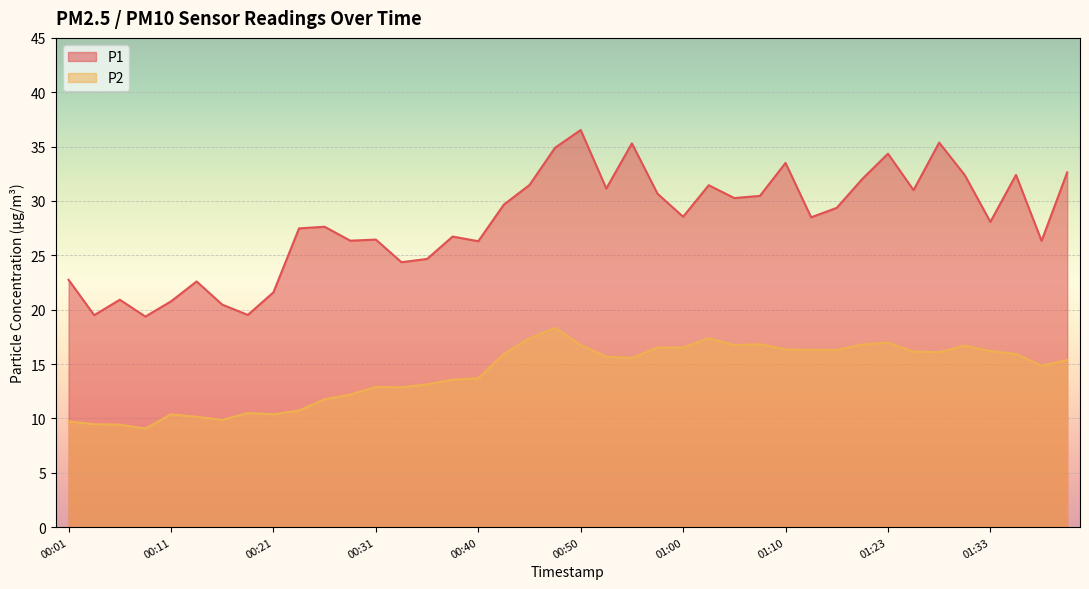

What position from the left is 01:07?

28